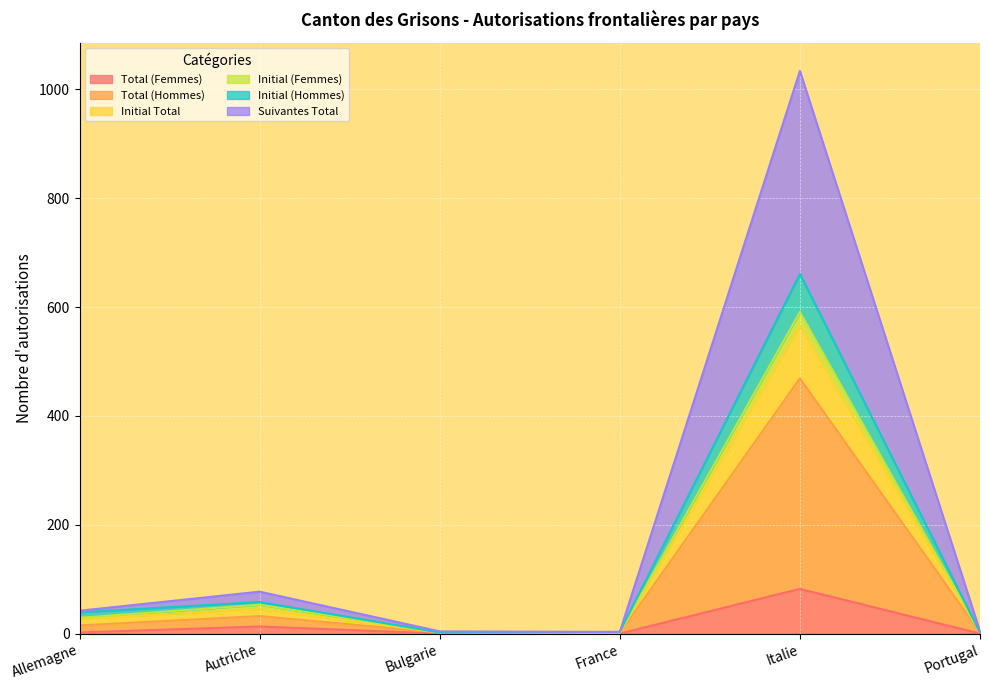

At which category does the chart reach its peak across all series?

Italie